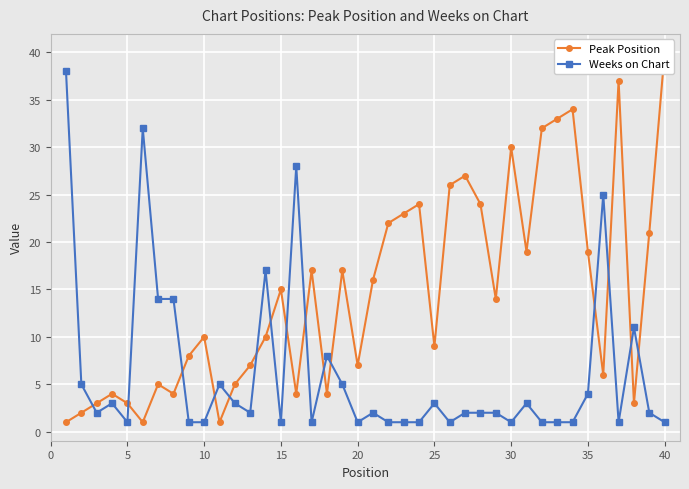

Which series has the widest spread of values?

Peak Position